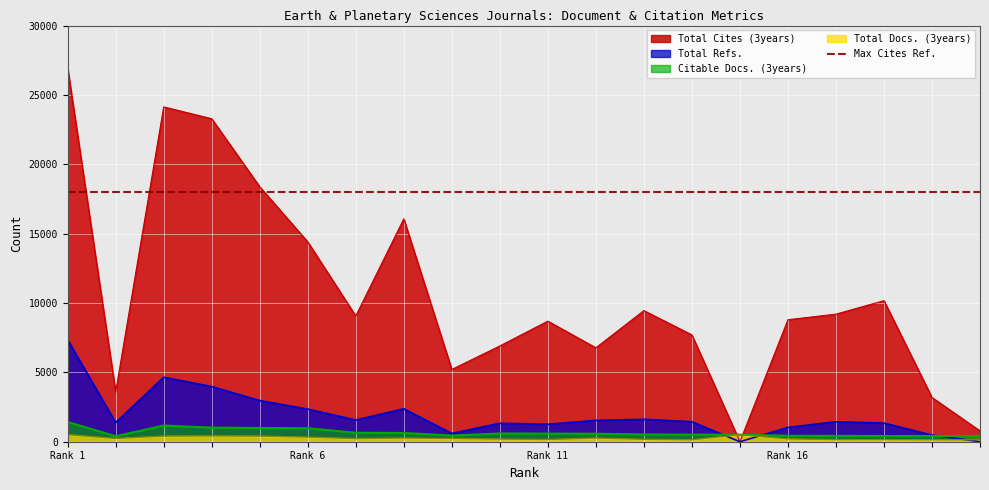

True or false: Total Docs. (3years) and Citable Docs. (3years) intersect in this chart.

False